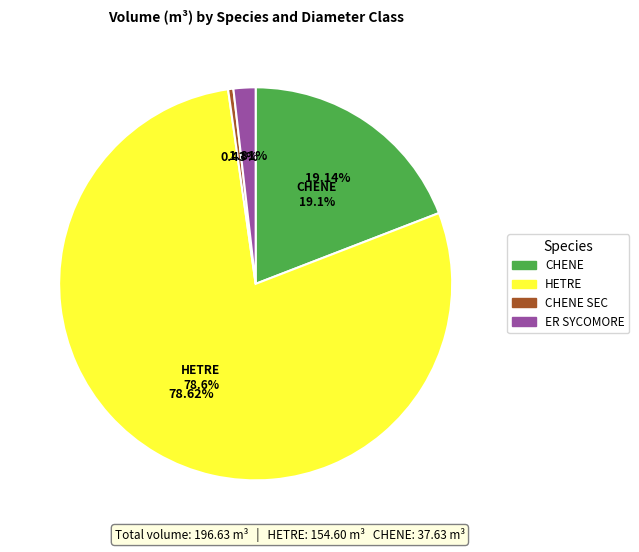

Does ER SYCOMORE 120/150 account for over 50% of the chart?

No